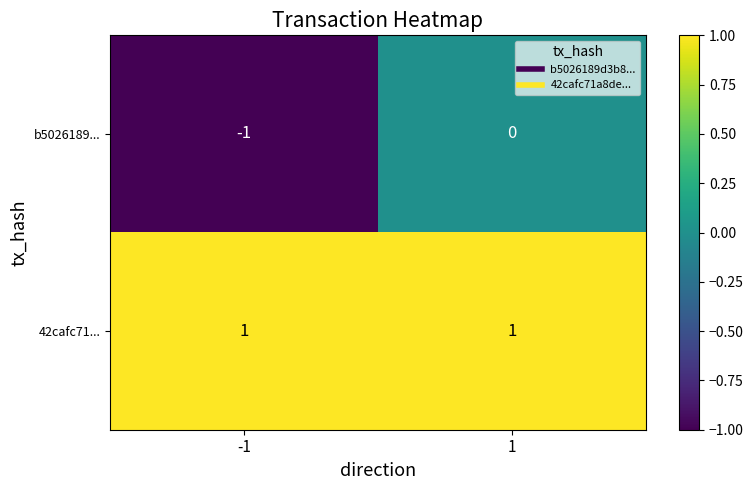

Rank the series by their average value, from highest to lowest.

42cafc71..., b5026189...